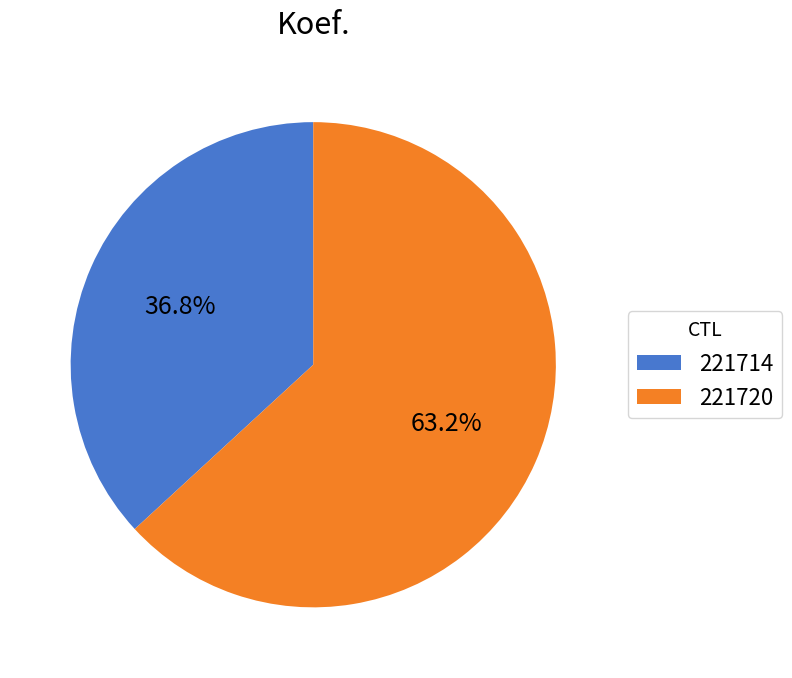

Combined, do 221714 and 221720 account for over 50%?

Yes